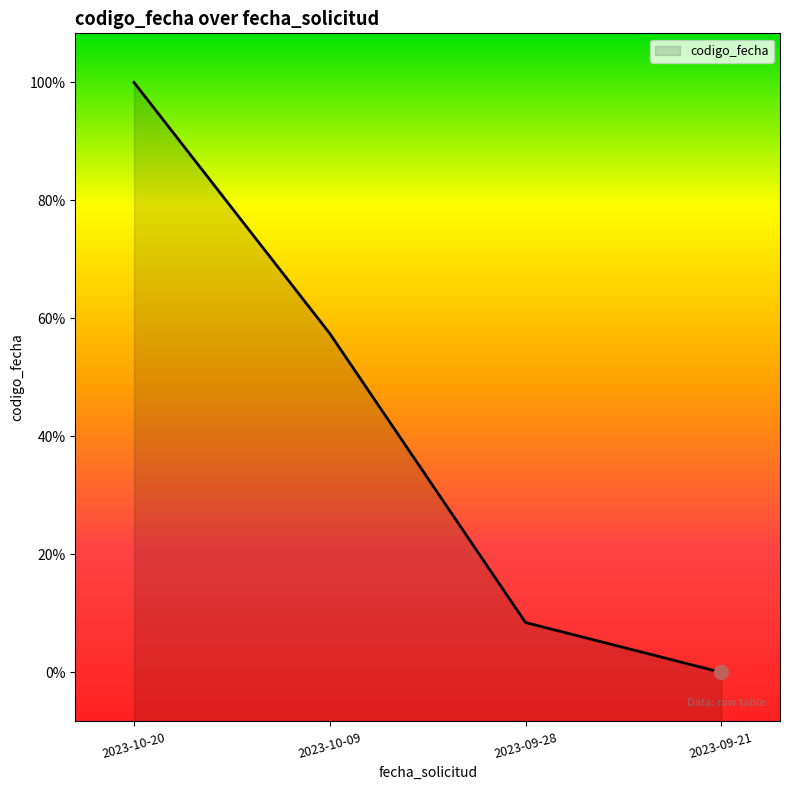

Reading left to right, transcribe all the data shown in this chart.

1697792345	1696924257	1695924876	1695752535